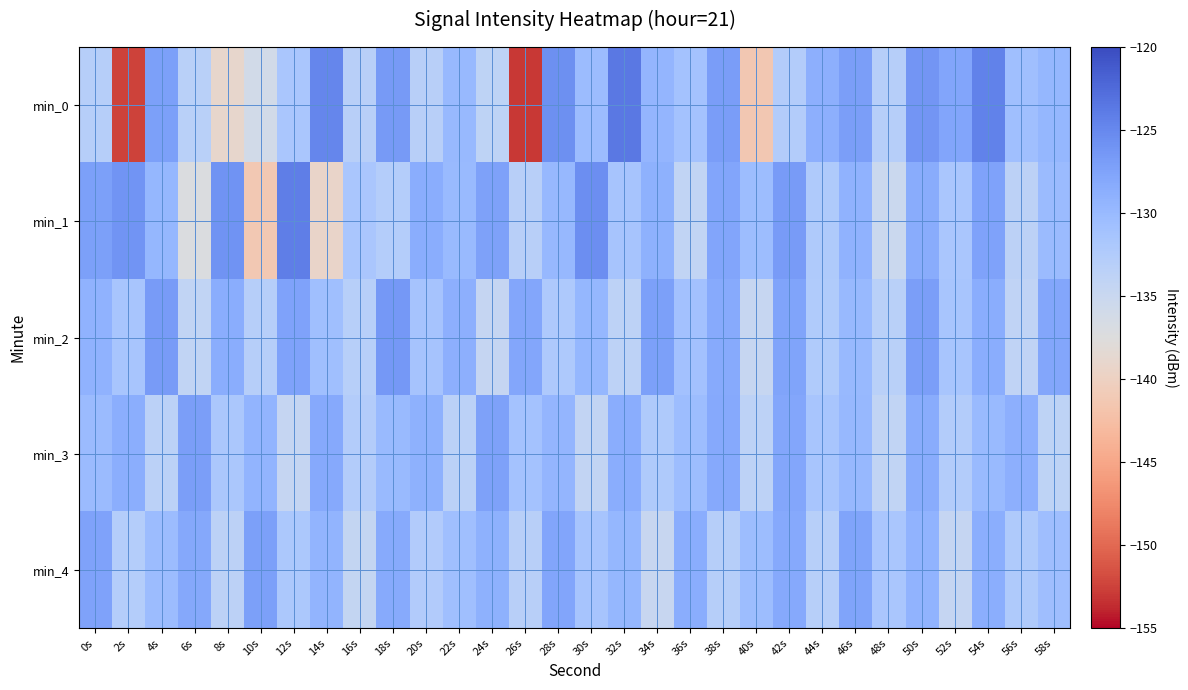

What is the spread (max minus min) of values at 54s?

5.7